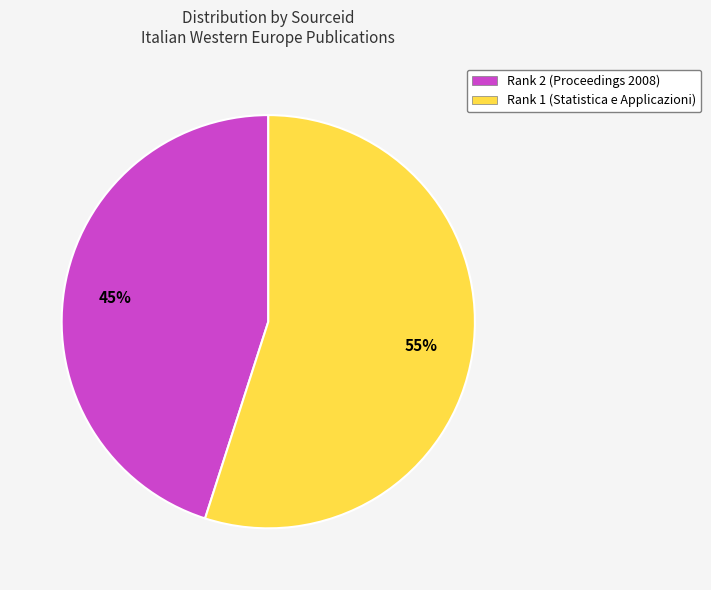

Is there a majority slice in this chart?

Yes